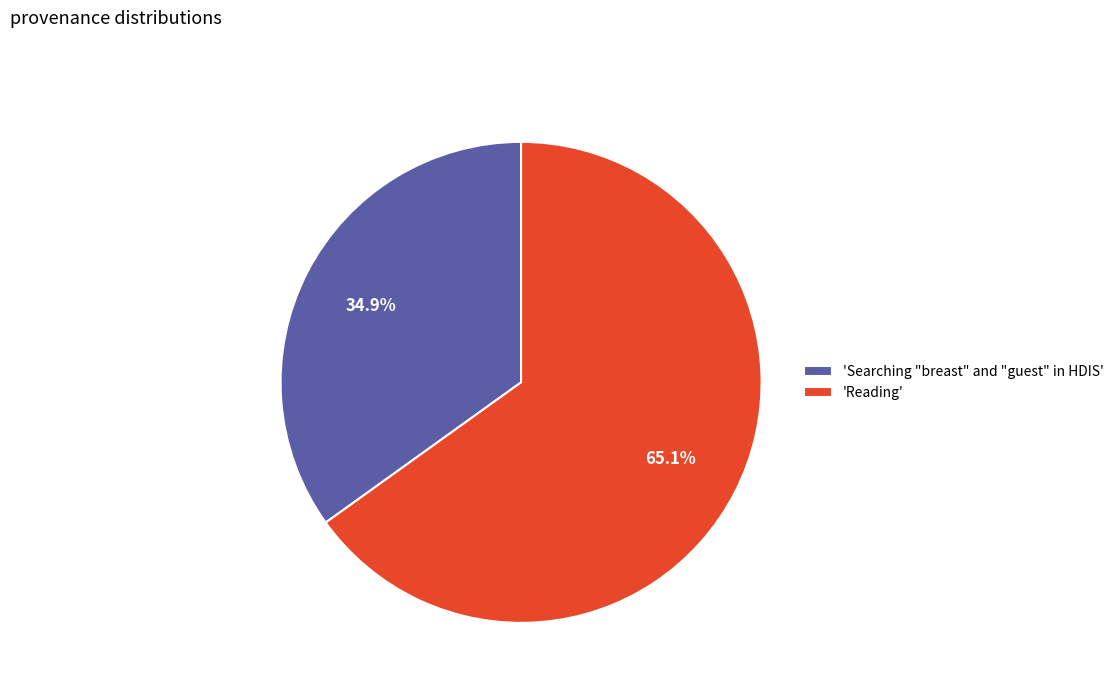

Which has a higher value, 'Searching "breast" and "guest" in HDIS' or 'Reading'?

'Reading'